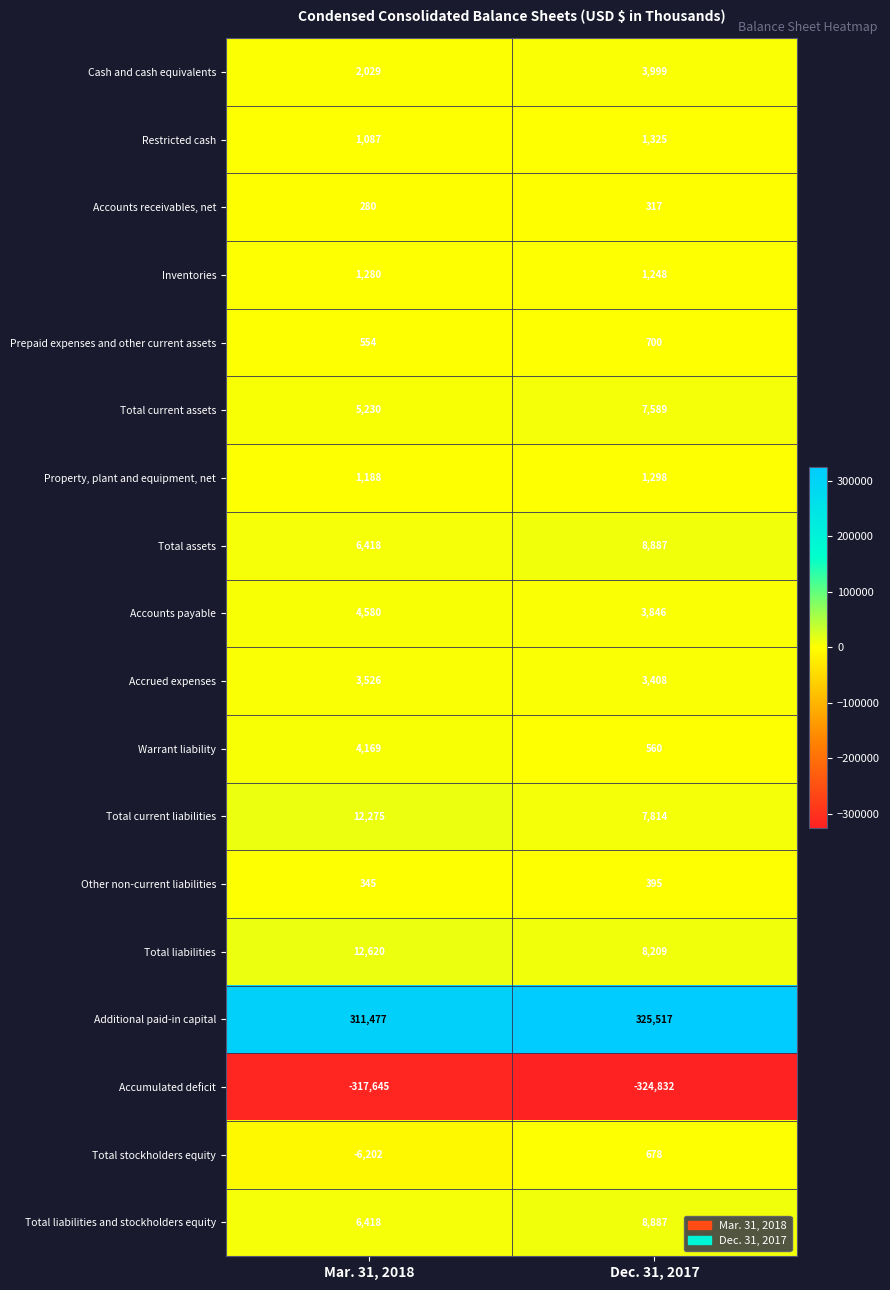

List the labels in order of Total assets value, largest first.

Dec. 31, 2017, Mar. 31, 2018